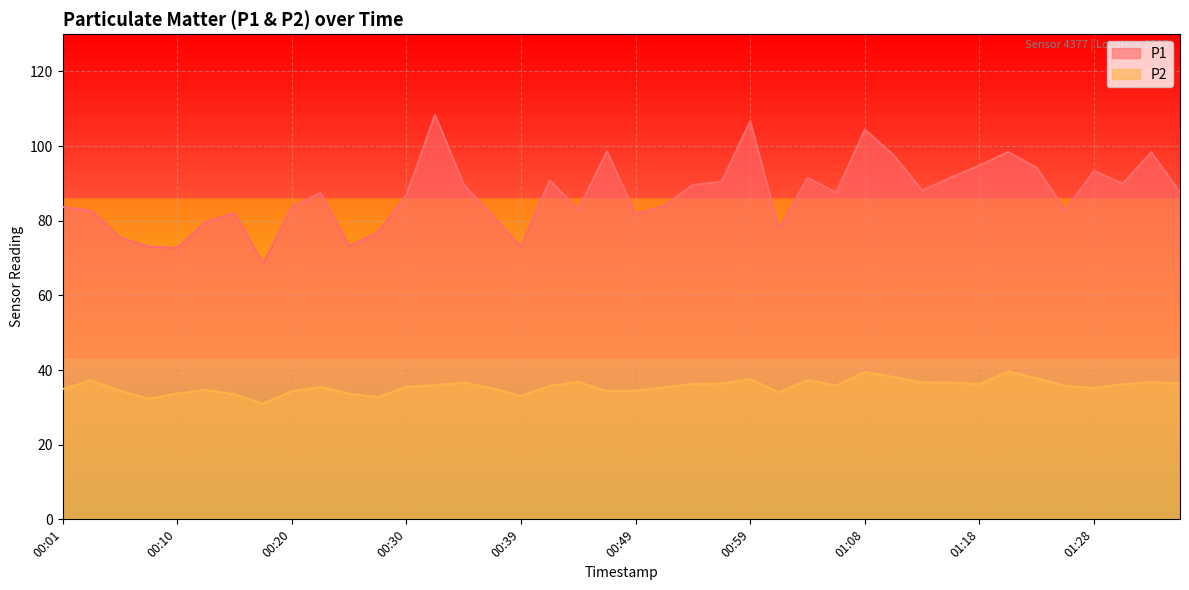

What is the difference between the P1 values at 01:04 and 00:54?

1.9